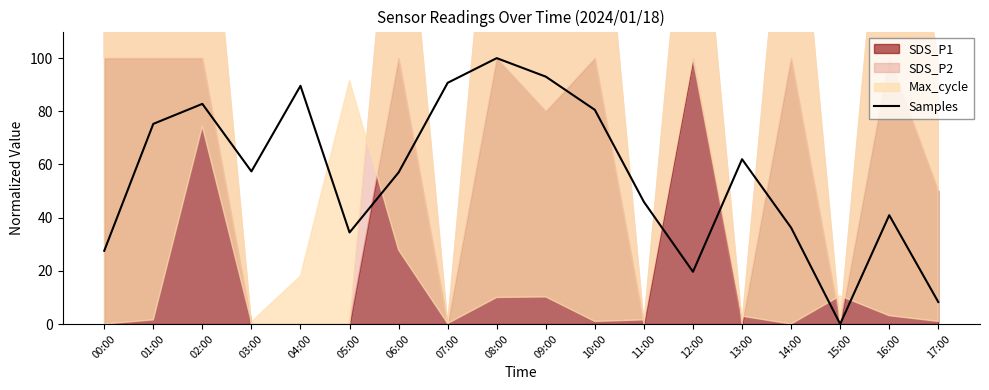

The value at 00:00 is 27.5. True or false?

True